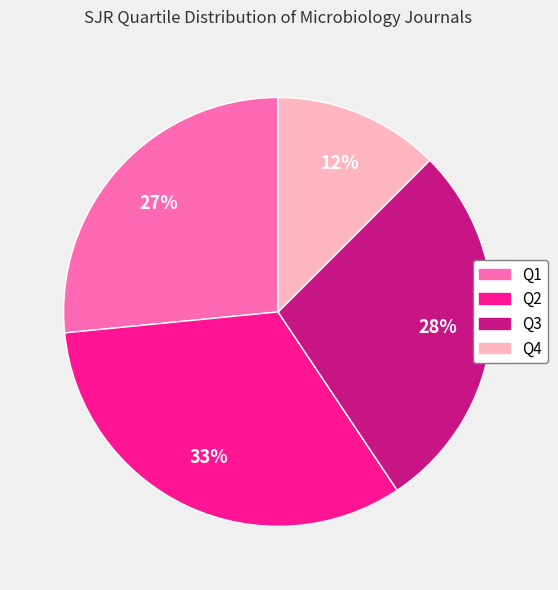

To the nearest percent, what percentage of the pie is Q3?

28%